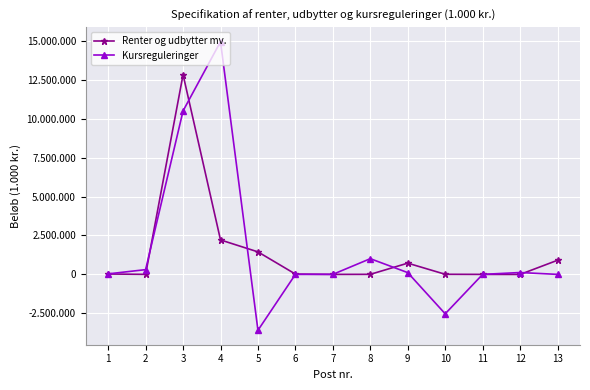

Is the value of Renter og udbytter mv. at 6 greater than the value of Kursreguleringer at 10?

Yes